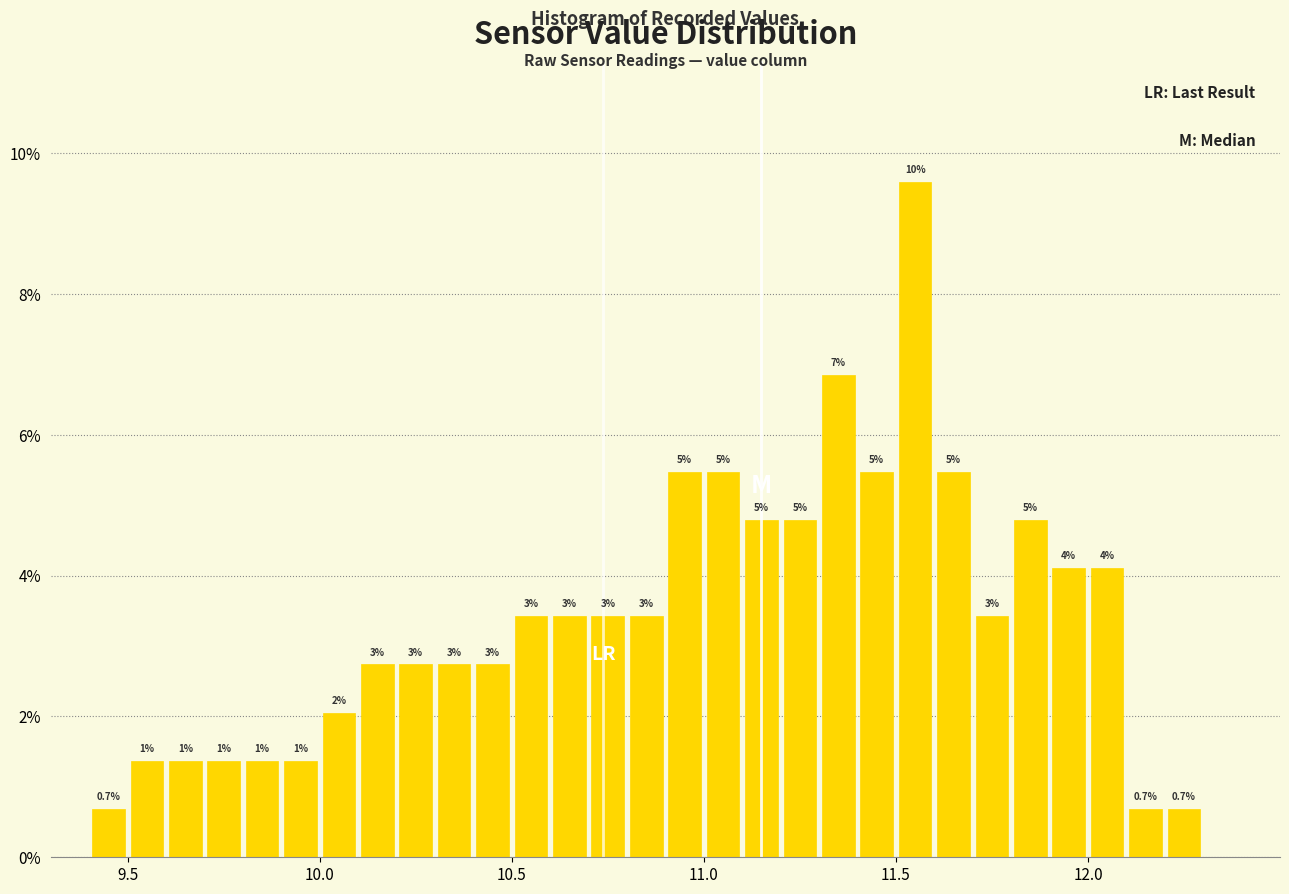

Read against the x-axis, roughly where is the centre of the tallest bar?

11.55